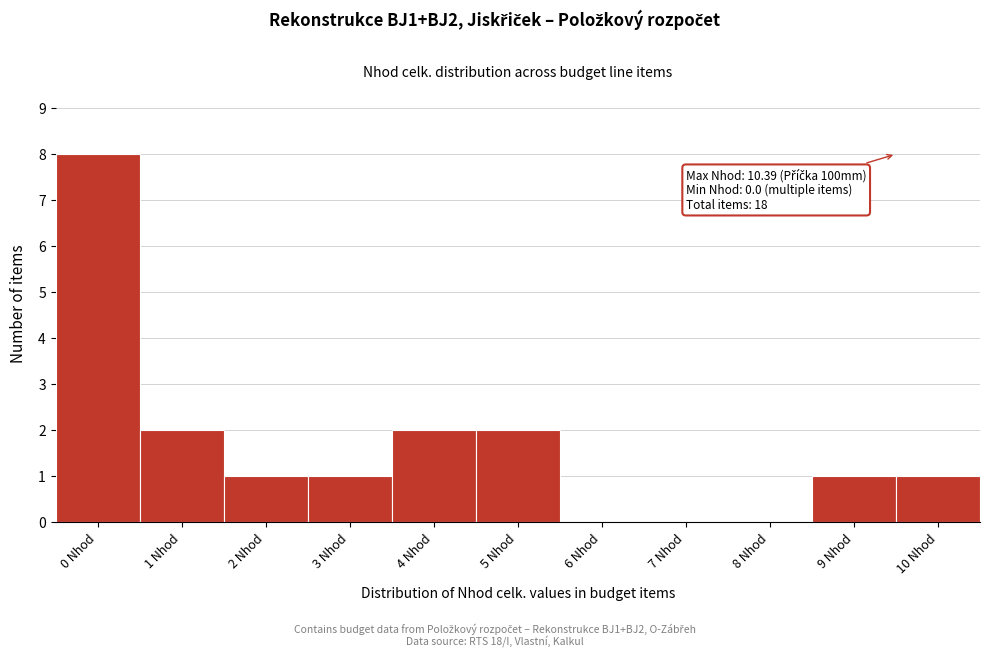

Reading right to left, transcribe all the data shown in this chart.

10 Nhod=1	9 Nhod=1	8 Nhod=0	7 Nhod=0	6 Nhod=0	5 Nhod=2	4 Nhod=2	3 Nhod=1	2 Nhod=1	1 Nhod=2	0 Nhod=8